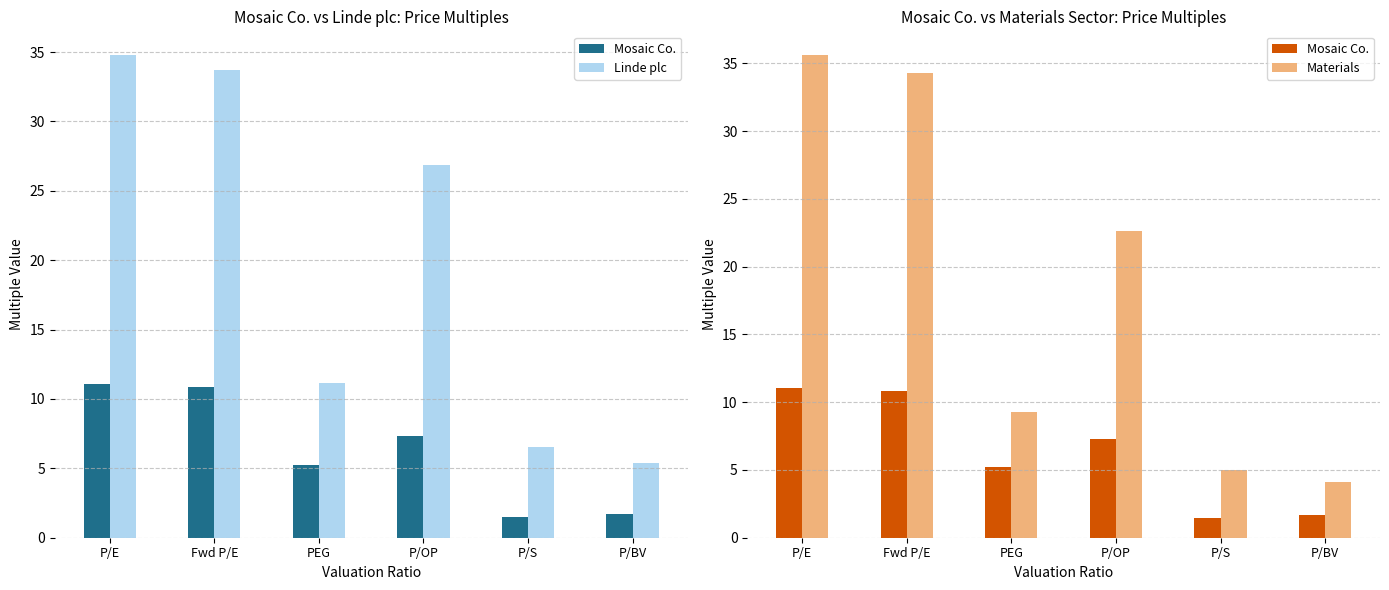

Is it true that Linde plc equals 5.4 at P/BV?

True